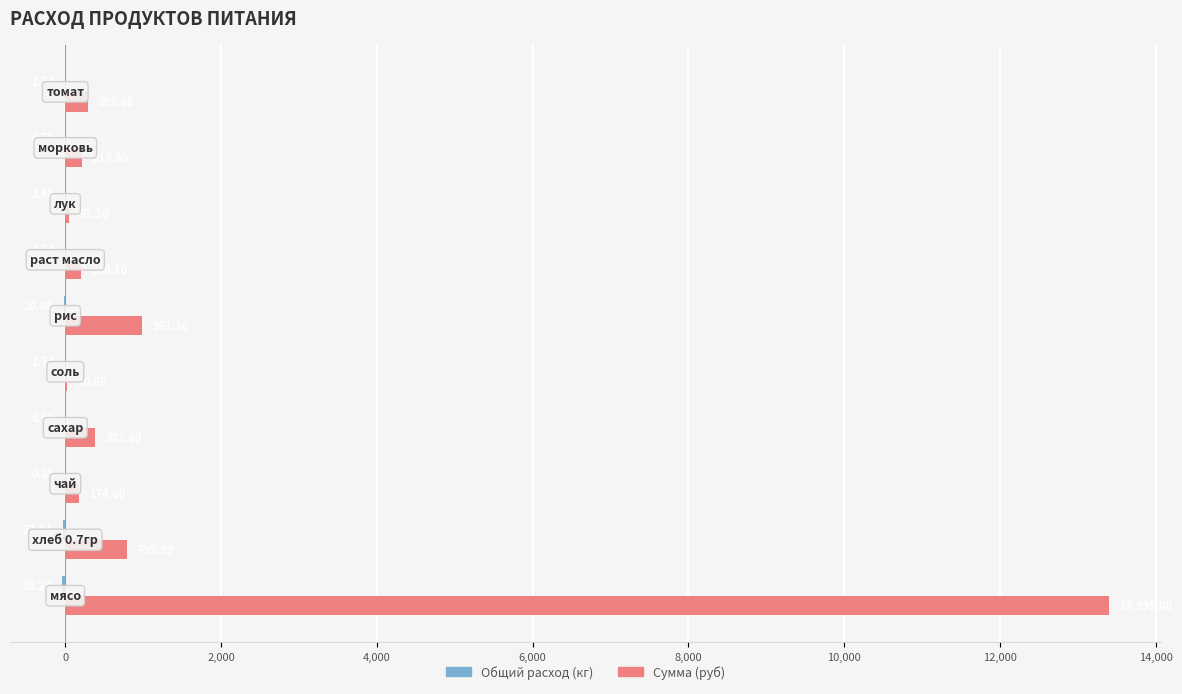

Which series has the largest total across all categories?

Сумма (руб)